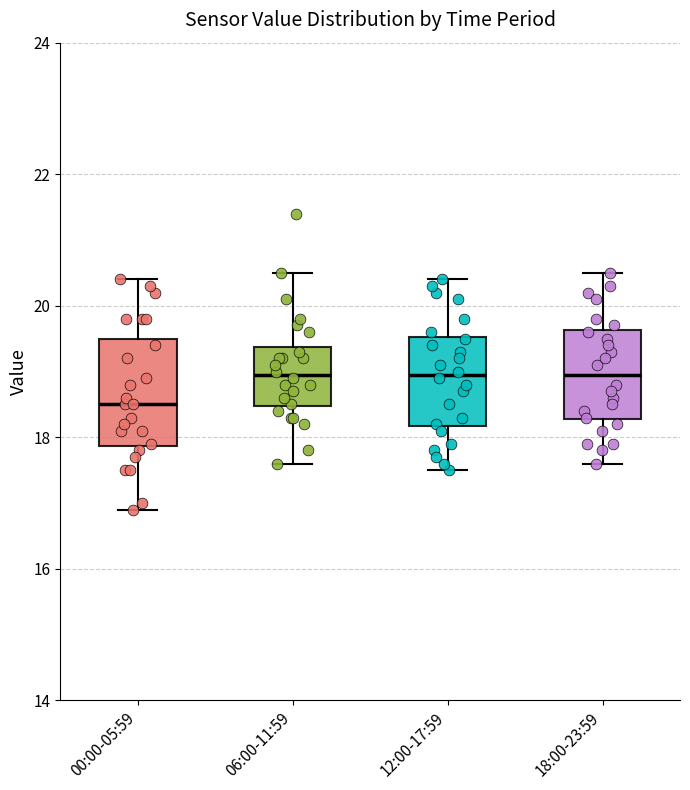

Where is the upper edge of the box for 00:00-05:59 on the y-axis? The values are not printed on the chart, so give them approximately, as read against the axis.

19.6